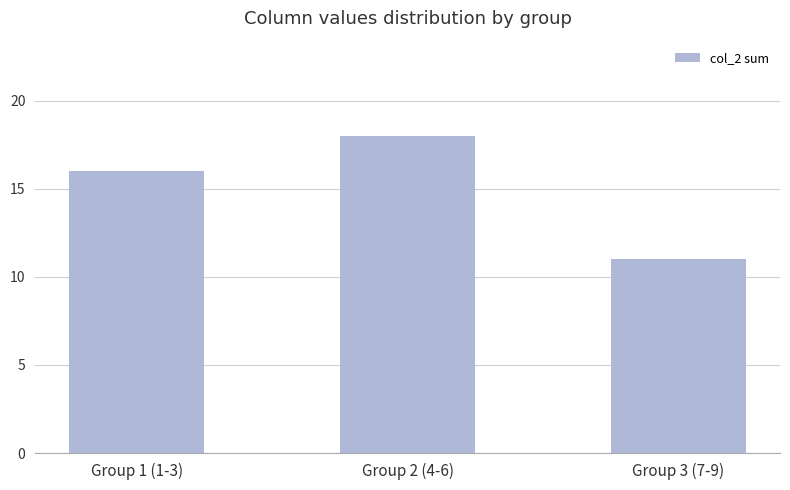

How many categories are shown in the chart?

3